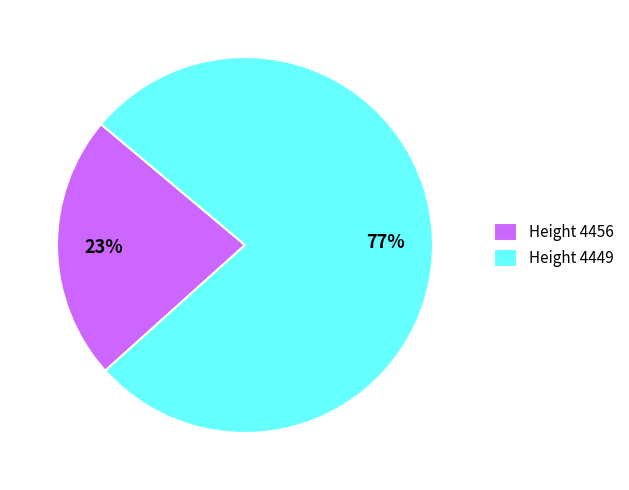

Rank the categories by value from highest to lowest.

Height 4449, Height 4456